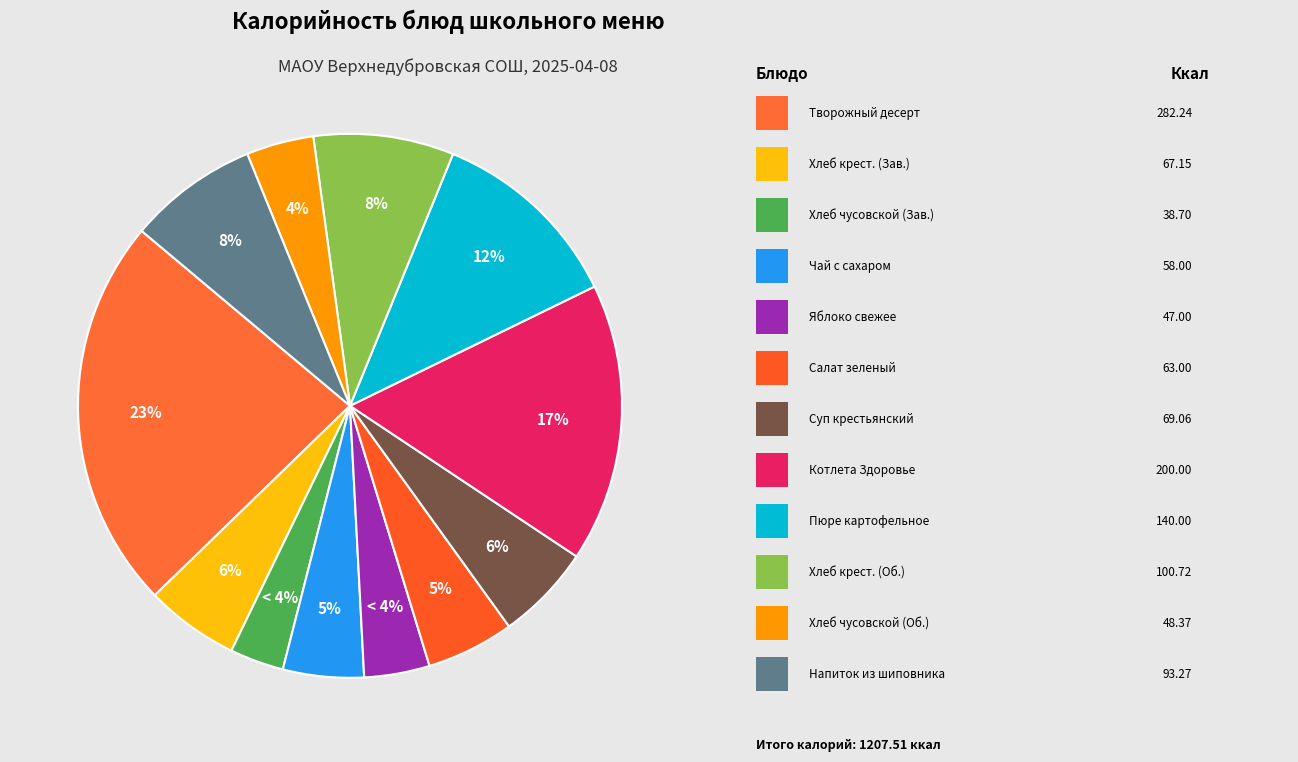

The ХЛЕБ КРЕСТЬЯНСКИЙ ВИТАМИНИЗИРОВАННЫЙ (Обед) slice represents 8% of the pie. True or false?

True